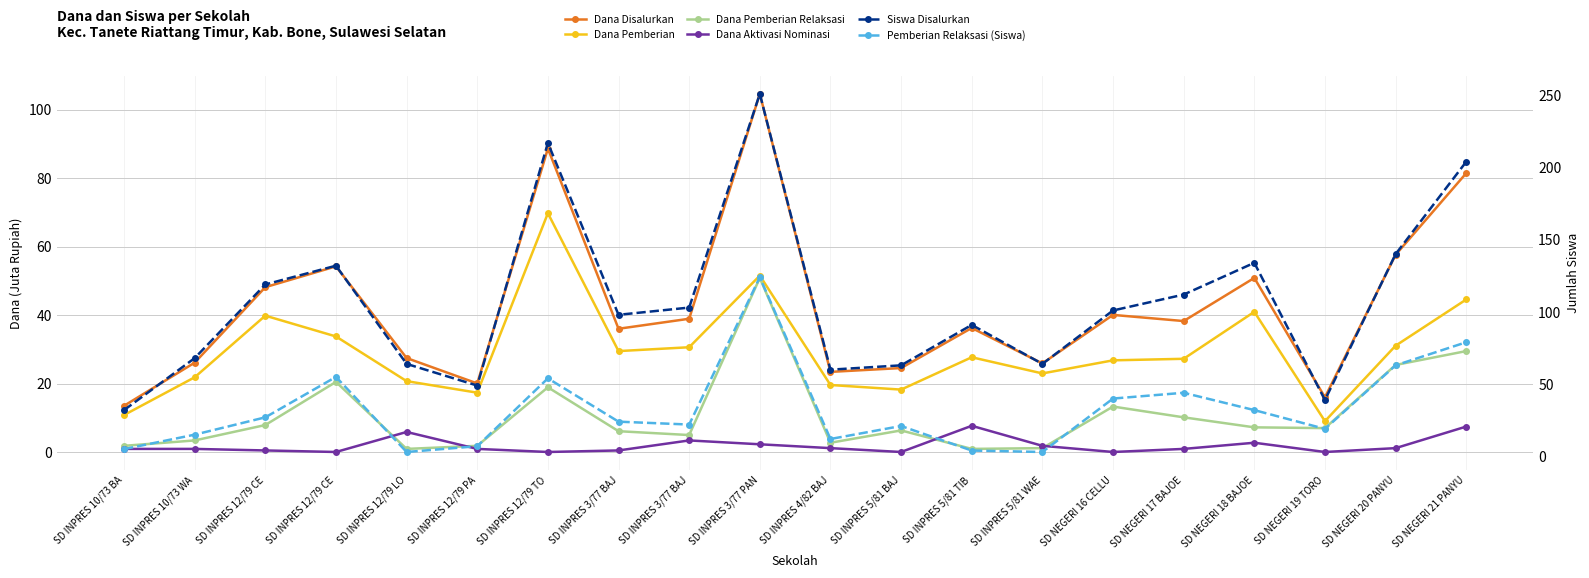

At SD INPRES 3/77 BAJ, list the series in order from largest to smallest.

Siswa Disalurkan, Dana Disalurkan, Dana Pemberian, Pemberian Relaksasi (Siswa), Dana Pemberian Relaksasi, Dana Aktivasi Nominasi